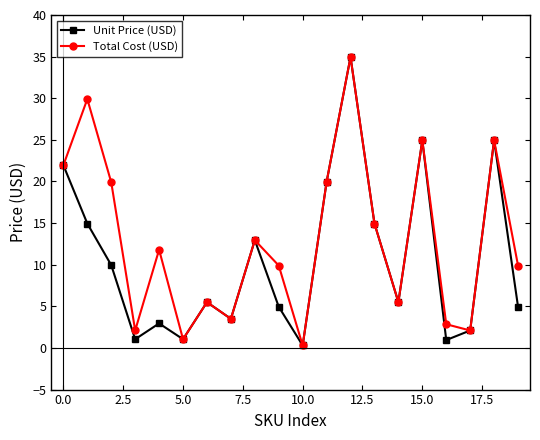

What is the value of the Total Cost (USD) point at the 4th from the left?

2.1